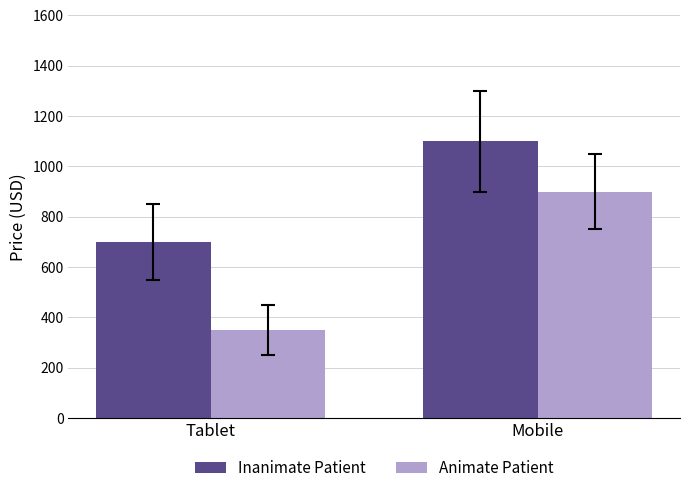

What is the total value across all series at Tablet?

1050